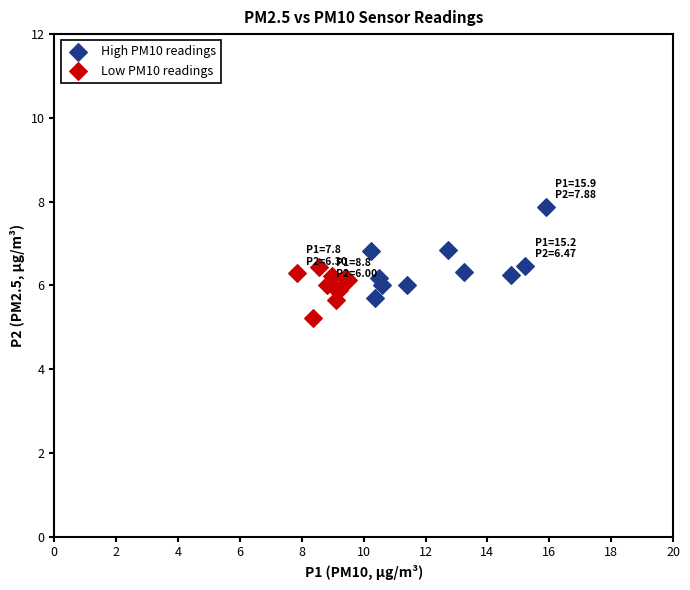

Which series reaches the maximum Y coordinate?

High PM10 readings